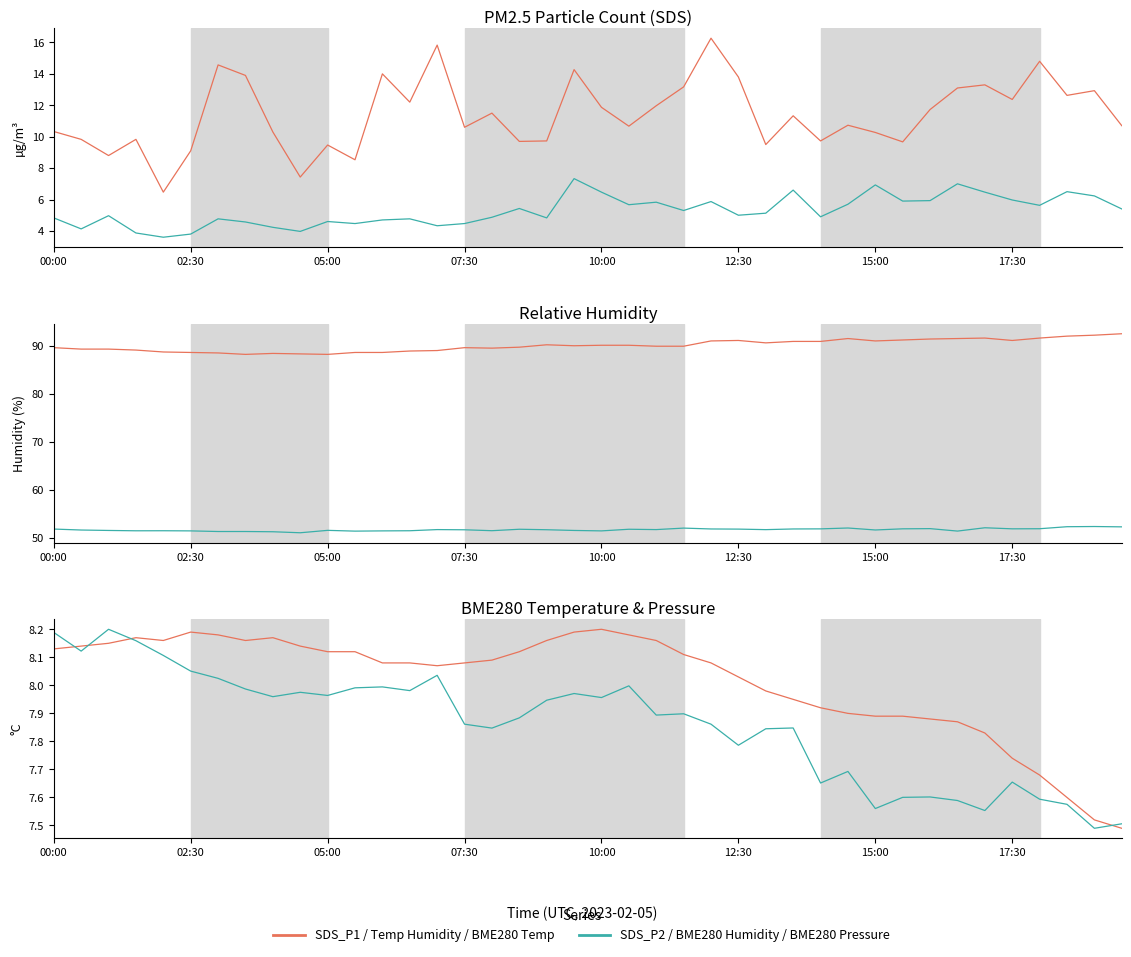

List the labels in order of BME280 Humidity value, largest first.

38, 37, 39, 34, 29, 23, 32, 36, 31, 35, 28, 24, 27, 00:00, 25, 17, 21, 14, 22, 26, 18, 15, 30, 02:30, 10, 05:00, 19, 16, 10:00, 13, 07:30, 12:30, 12, 20, 33, 11, 15:00, 17:30, 8, 9